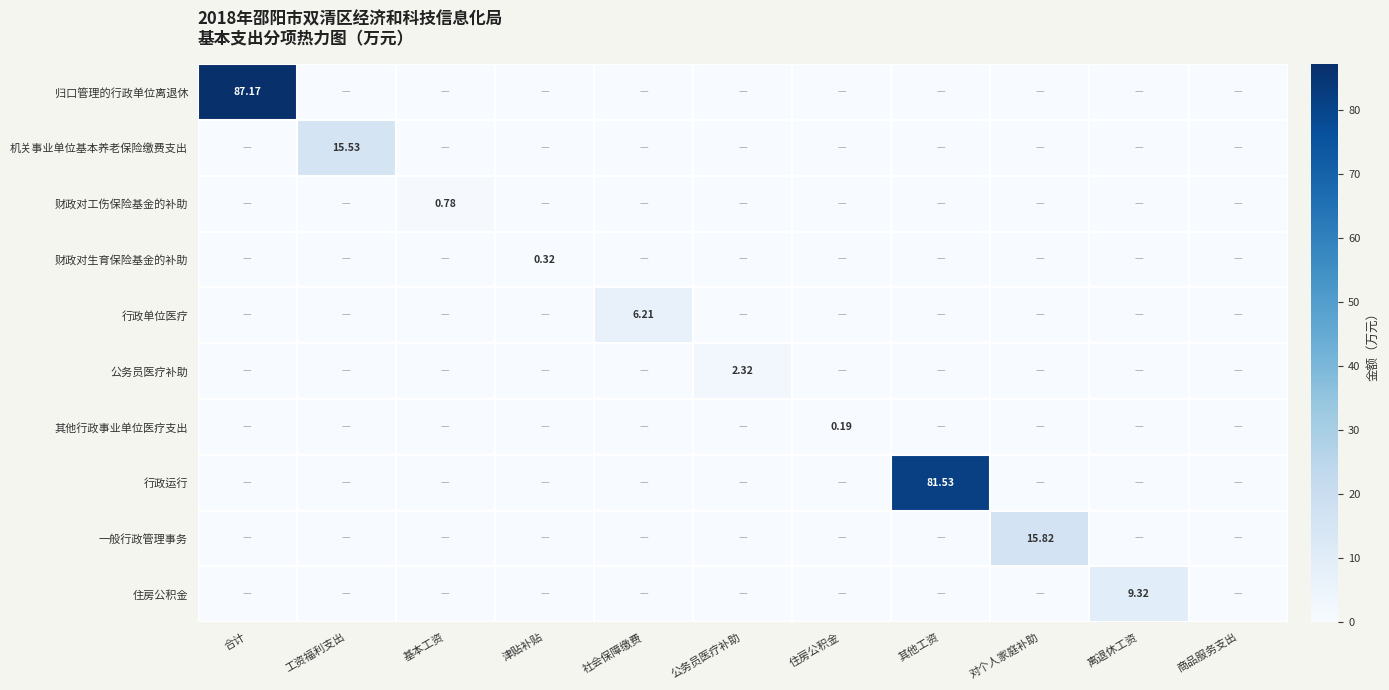

The 归口管理的行政单位离退休 series shows 0.0 at 工资福利支出. True or false?

True